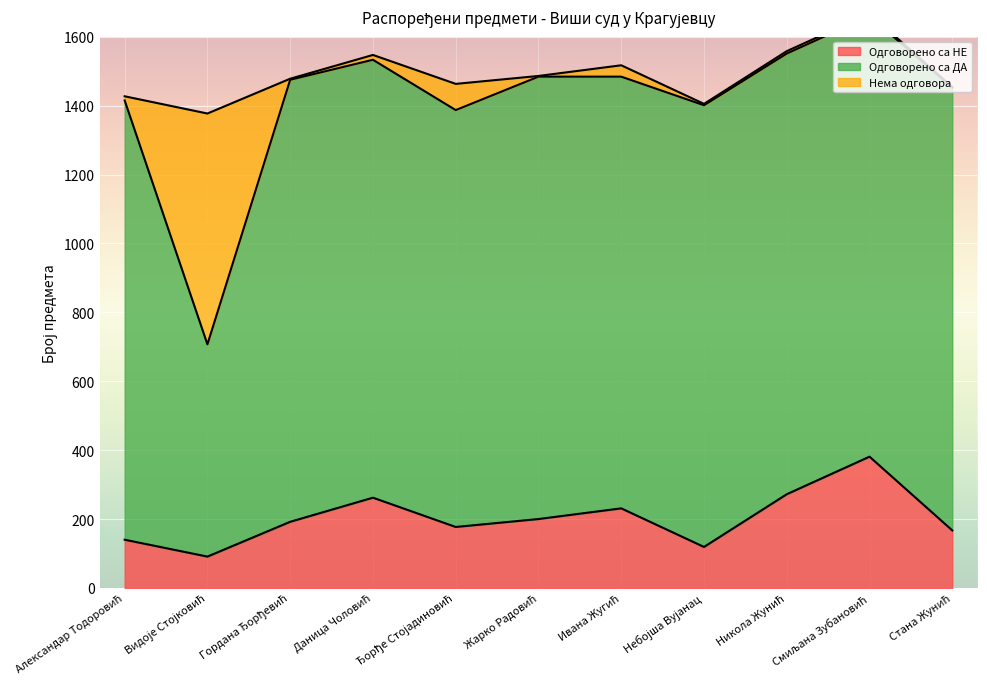

What is the value of the Одговорено са НЕ point at the 9th from the left?

272